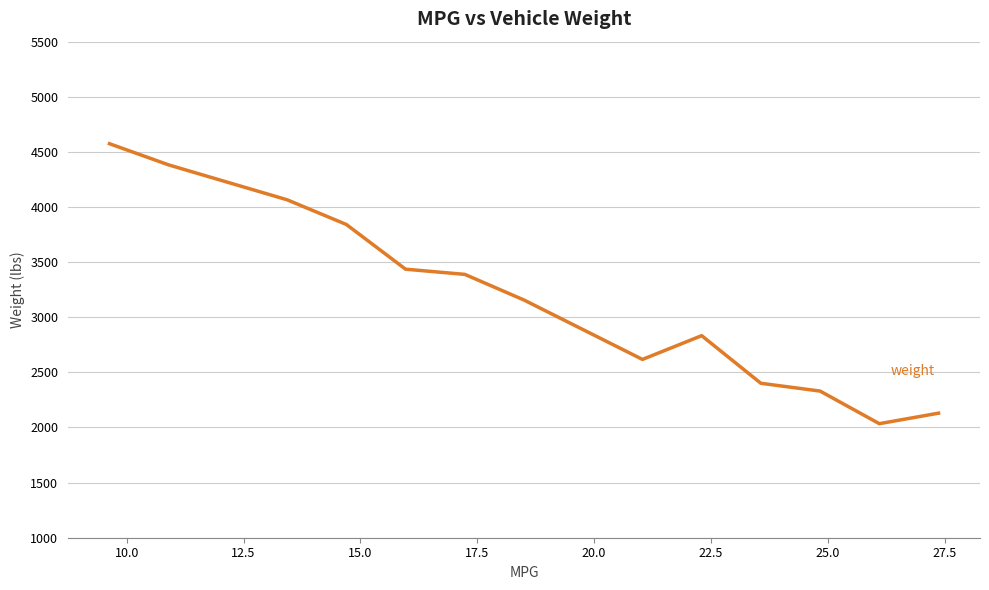

What is the sum of all values?

41191.1